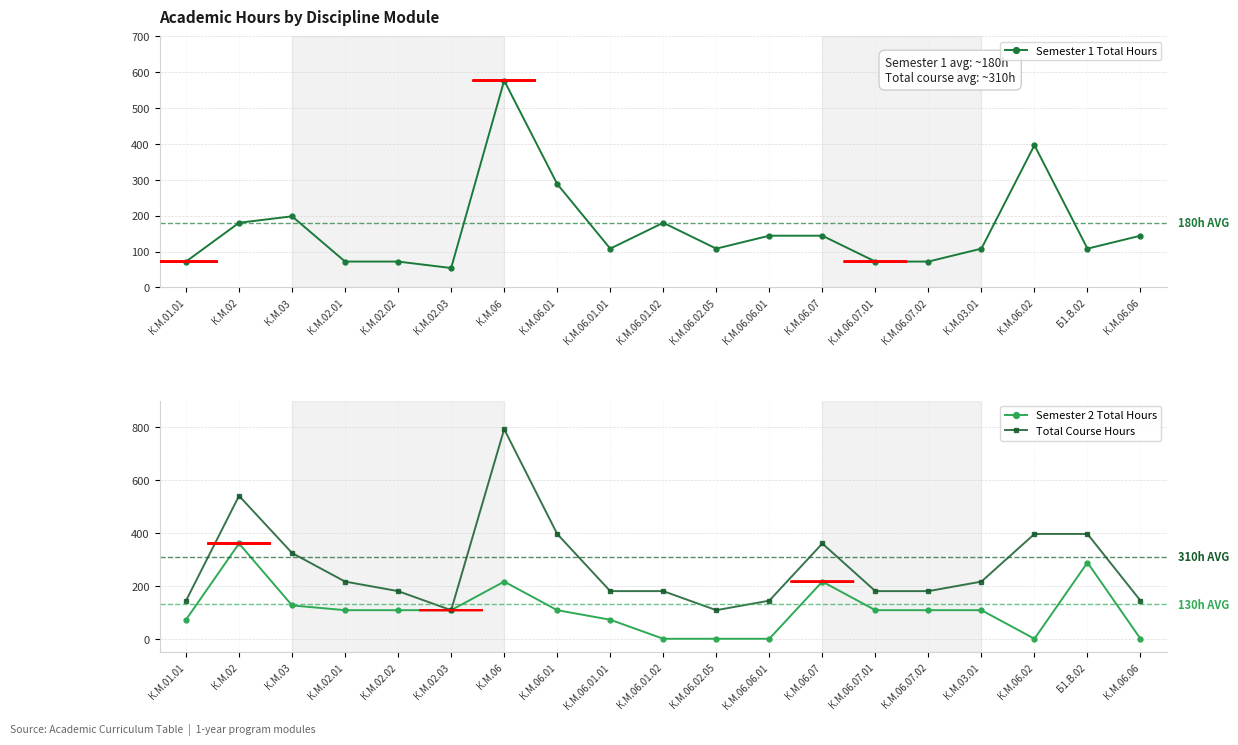

What are all the series names shown in the legend?

Semester 1 Total Hours, Semester 2 Total Hours, Total Course Hours